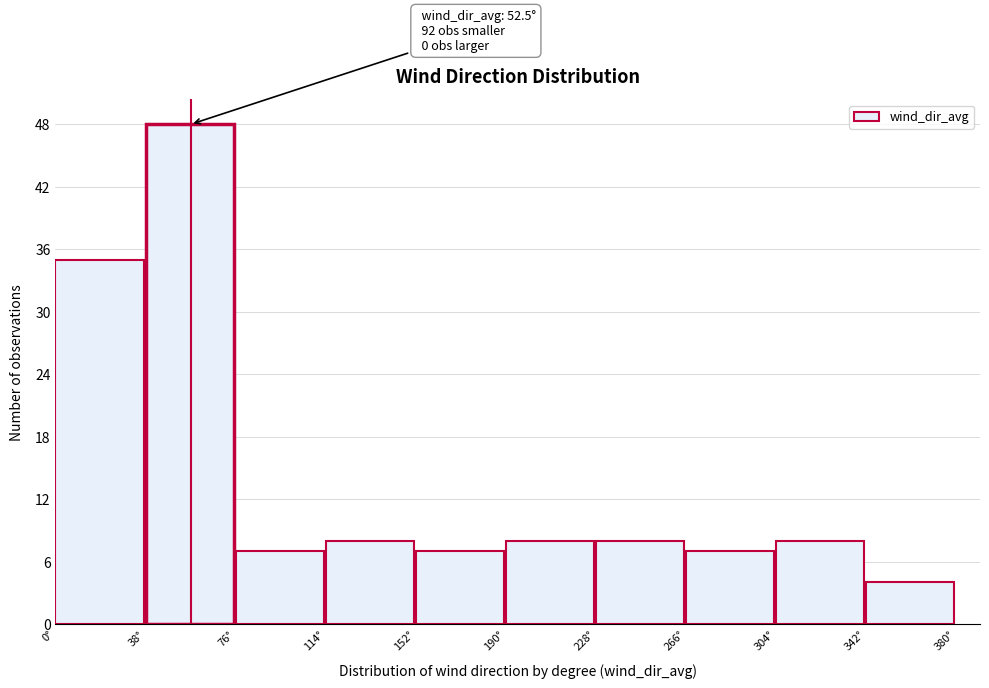

Over which range of the x-axis is the bar tallest?

38 to 76